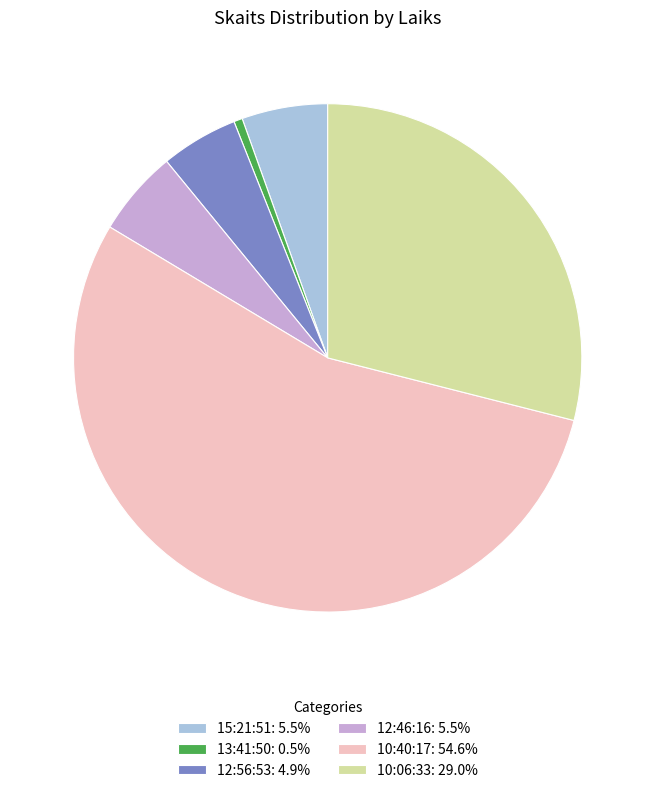

Is it true that 10:06:33 is 29% of the pie?

True